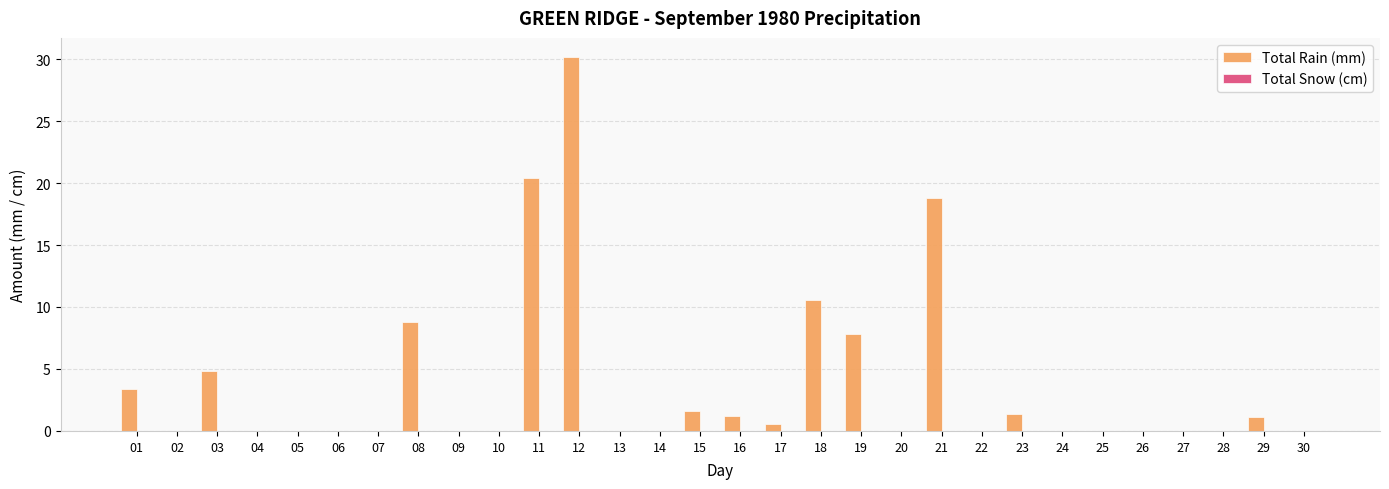

What is the ratio of the value at 23 to the value at 29?

1.3